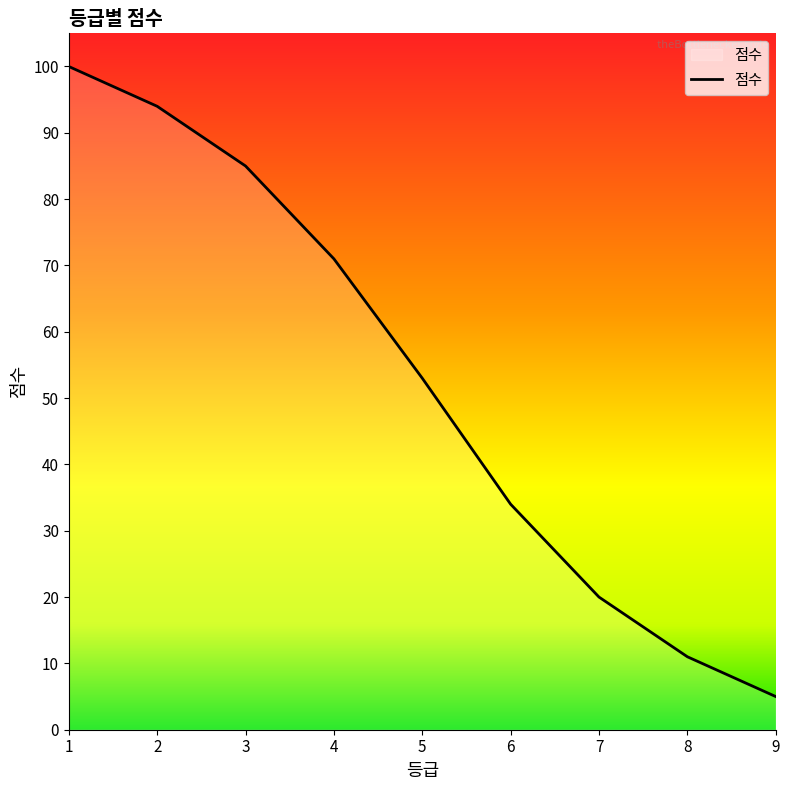

What is the change in value from 4 to 6?

-37